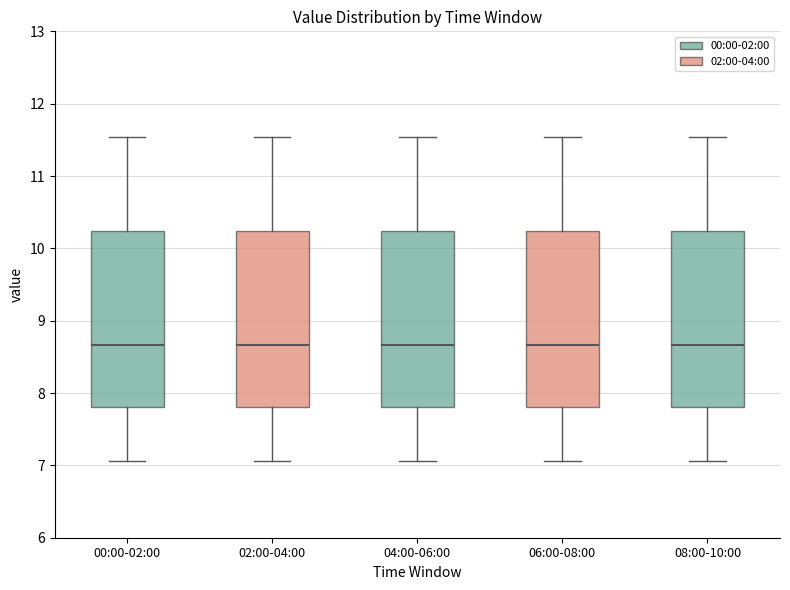

Reading left to right, transcribe this box plot: for each box, give where its median line is, the range the box spans, and where its two whiskers end, as read against the y-axis. The values are not printed on the chart, so give them approximately, as read against the axis.

00:00-02:00: median 8.7, box 7.8 to 10.2, whiskers 7.1 to 11.5
02:00-04:00: median 8.7, box 7.8 to 10.2, whiskers 7.1 to 11.5
04:00-06:00: median 8.7, box 7.8 to 10.2, whiskers 7.1 to 11.5
06:00-08:00: median 8.7, box 7.8 to 10.2, whiskers 7.1 to 11.5
08:00-10:00: median 8.7, box 7.8 to 10.2, whiskers 7.1 to 11.5